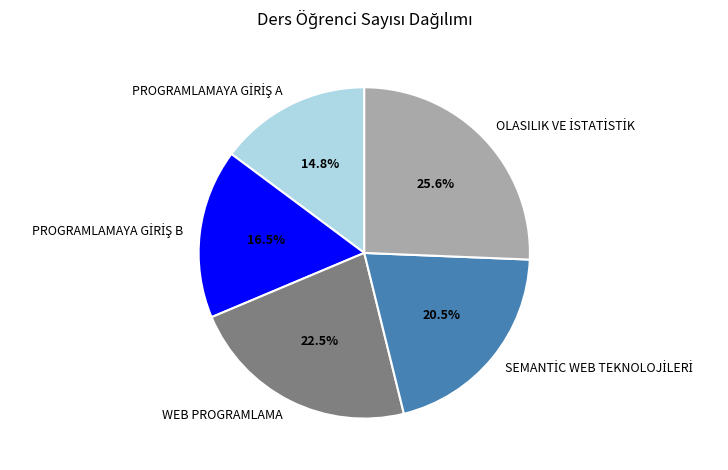

Is it true that WEB PROGRAMLAMA is 31% of the pie?

False